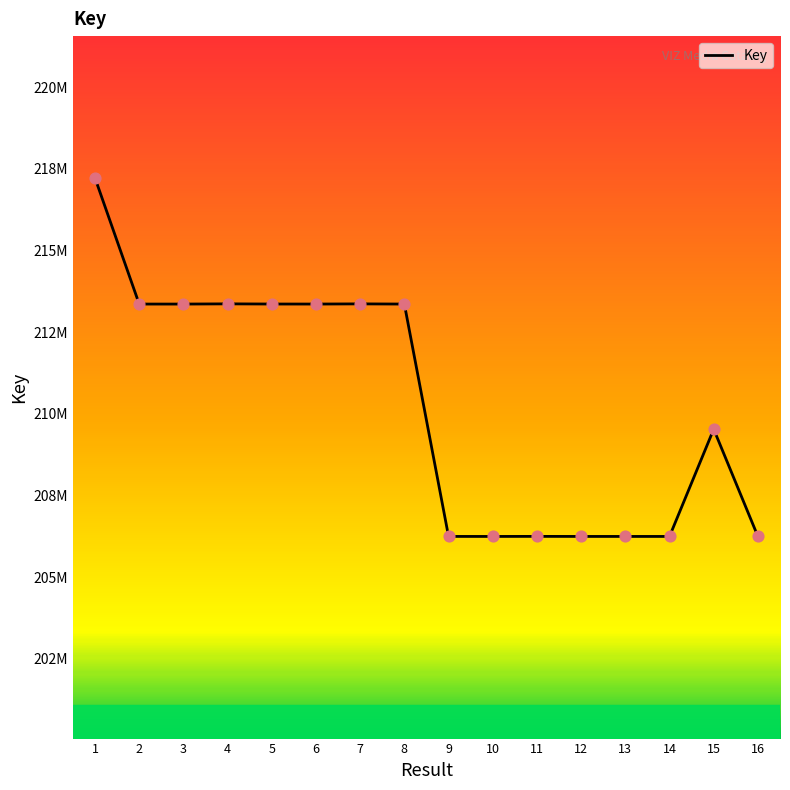

Is this an area chart (filled region under the line)?

No